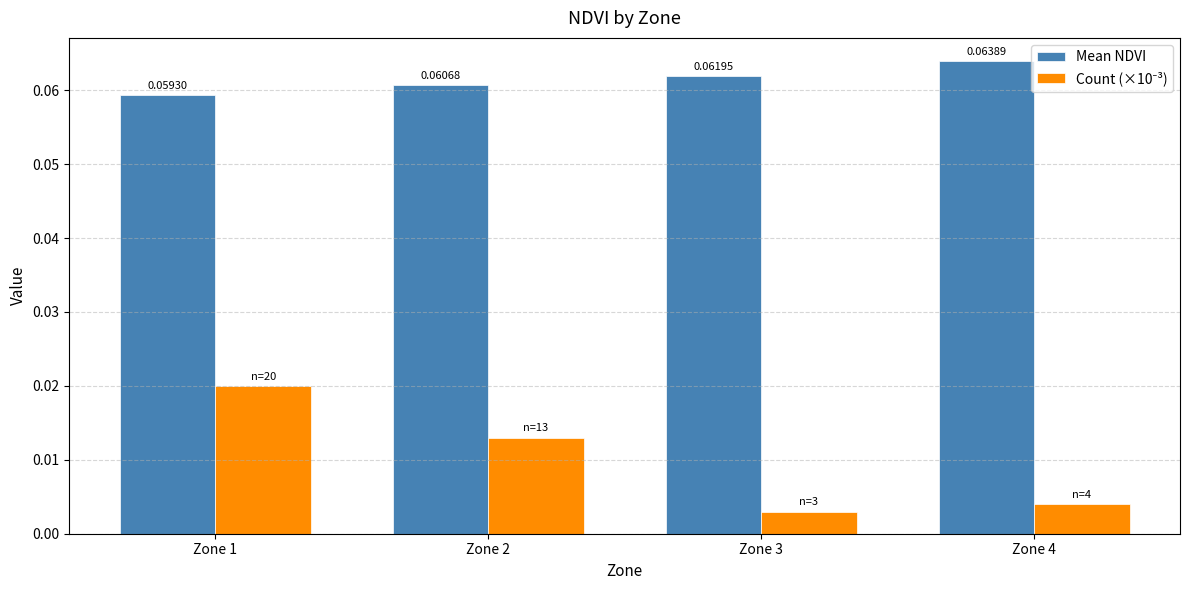

Which series has the largest total across all categories?

Mean NDVI